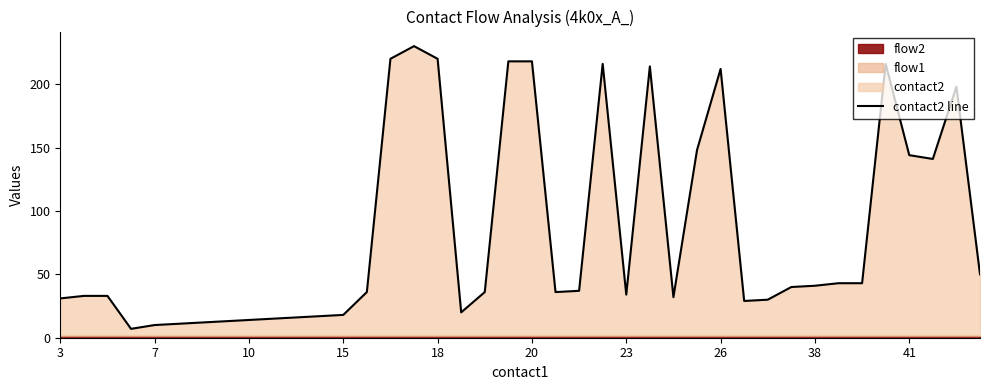

What is the change in value from 10 to 17?

+4